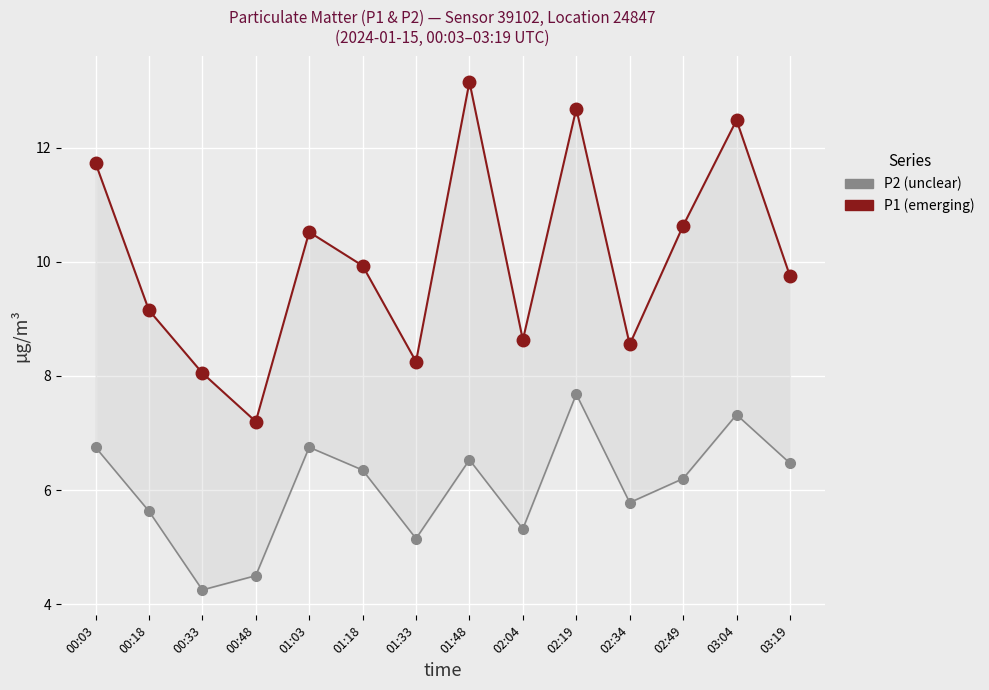

How many lines are shown in the chart?

2